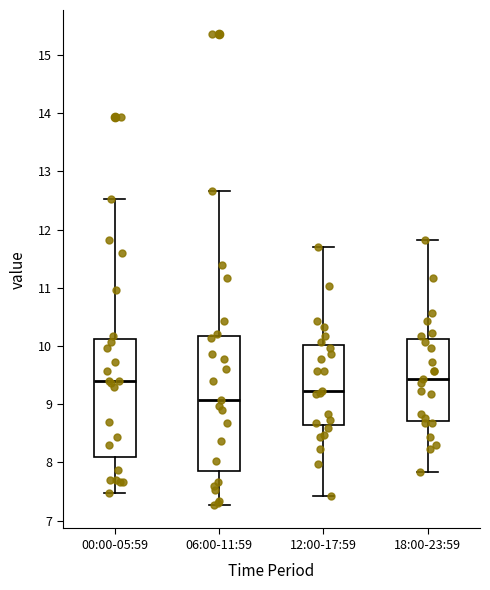

Where does the upper whisker of the box for 18:00-23:59 end on the y-axis? The values are not printed on the chart, so give them approximately, as read against the axis.

11.8